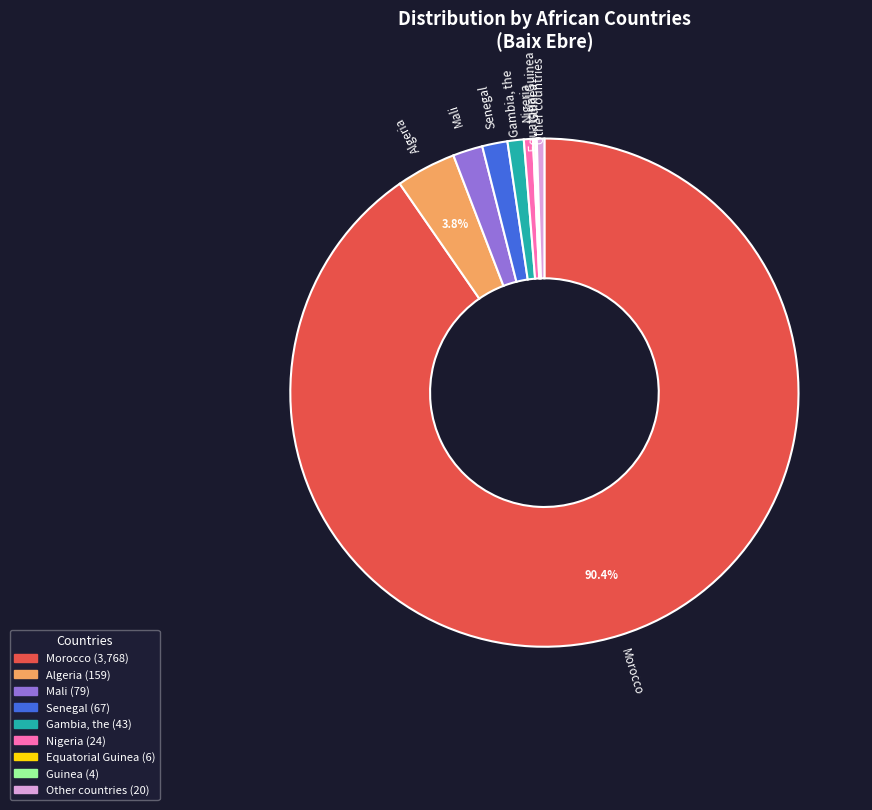

Does Morocco represent more than half of the total?

Yes